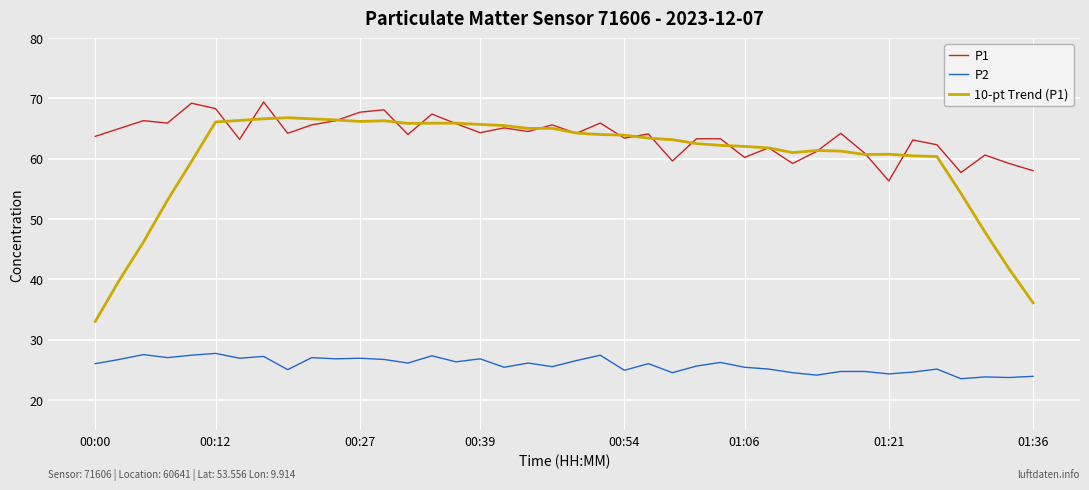

Which series has the largest total across all categories?

P1